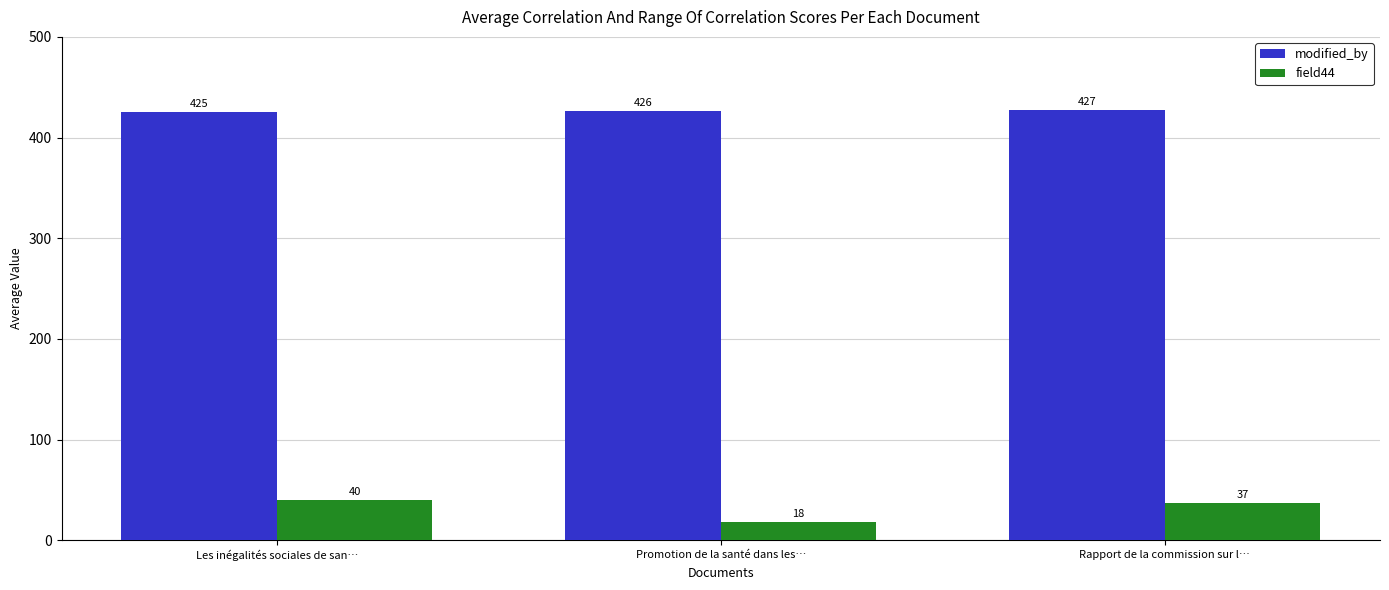

What is the average value of the modified_by series?

426